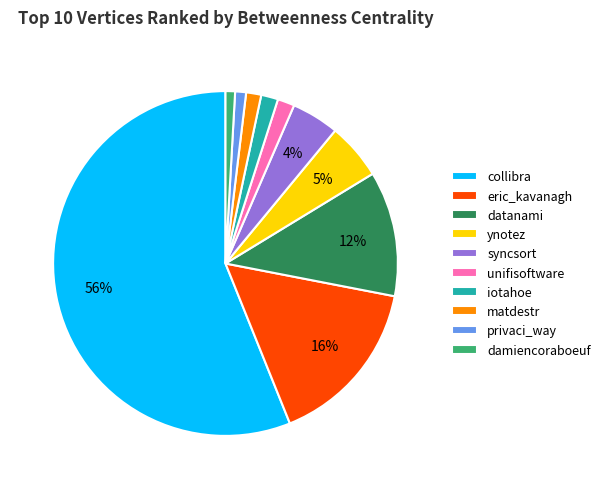

Is there any slice that represents more than half of the pie?

Yes